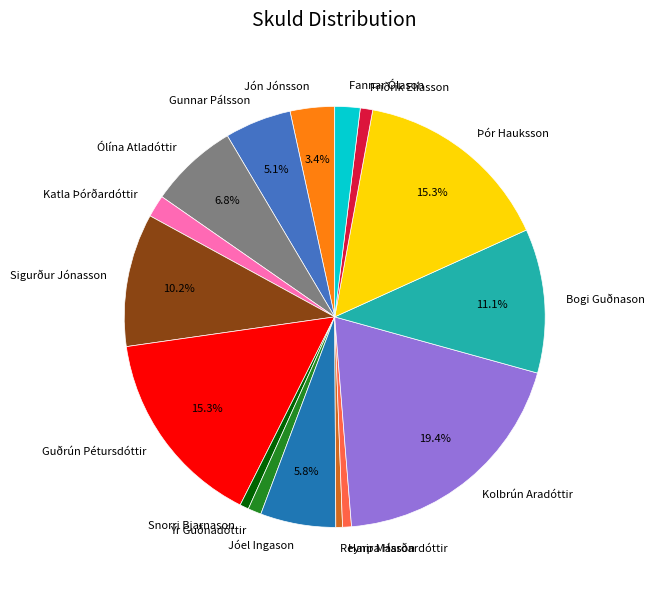

Does any single category account for the majority?

No